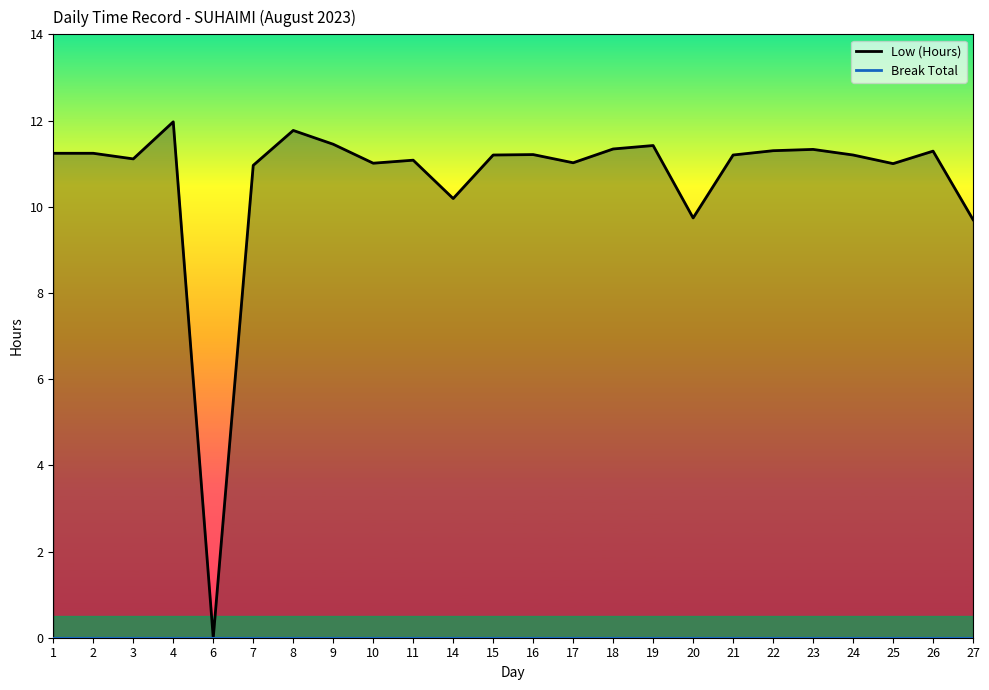

Which category has the lowest value across all series?

6